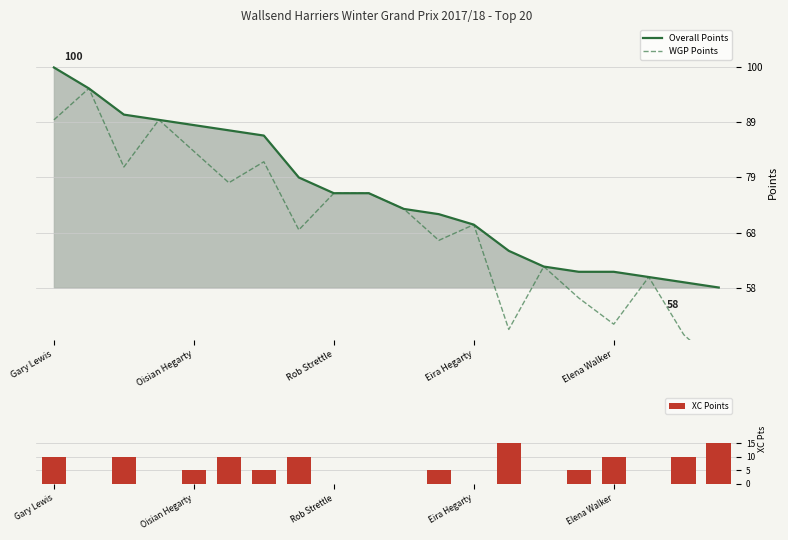

Which category has the highest value in the Overall Points series?

Gary Lewis